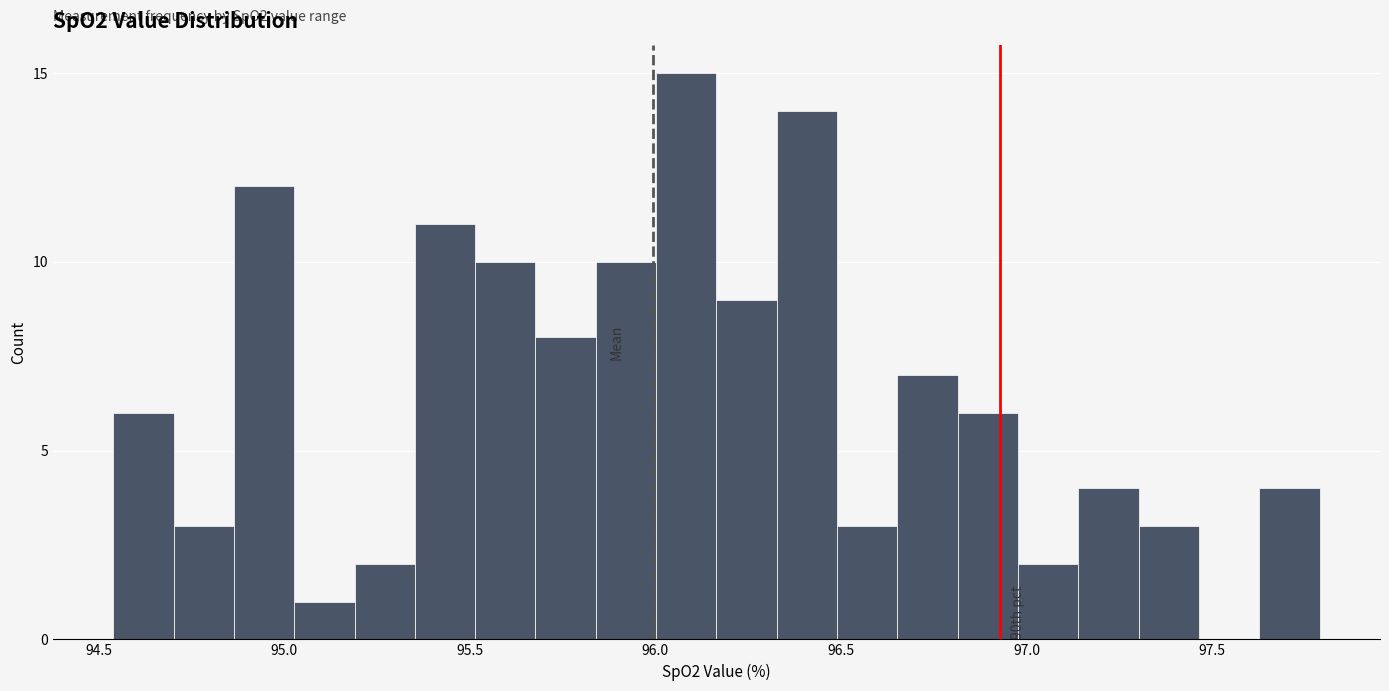

Around what value on the x-axis is the tallest bar? Give the approximate position of its centre, as read against the axis.

96.10